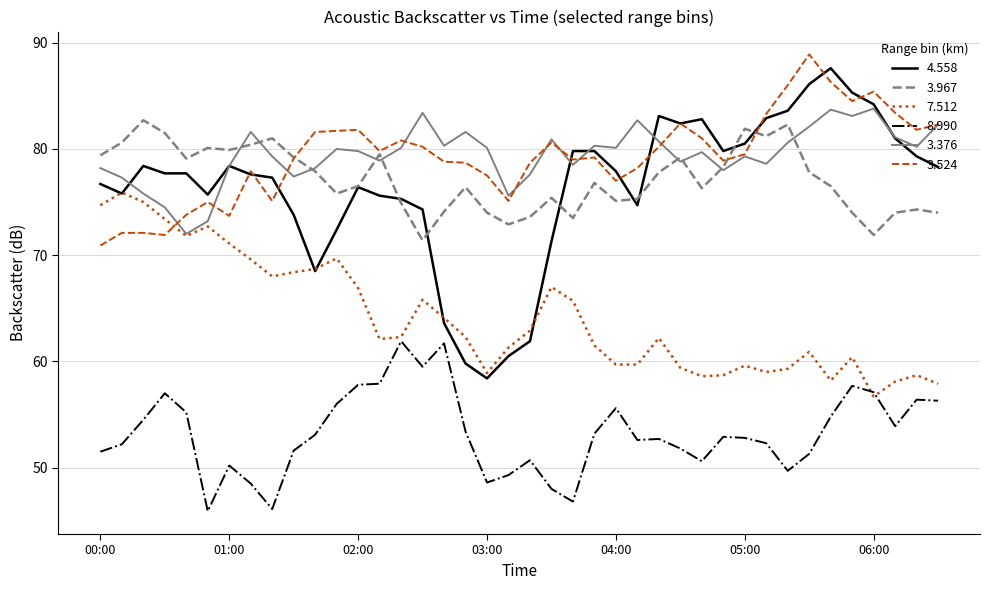

Which series has the widest spread of values?

4.558